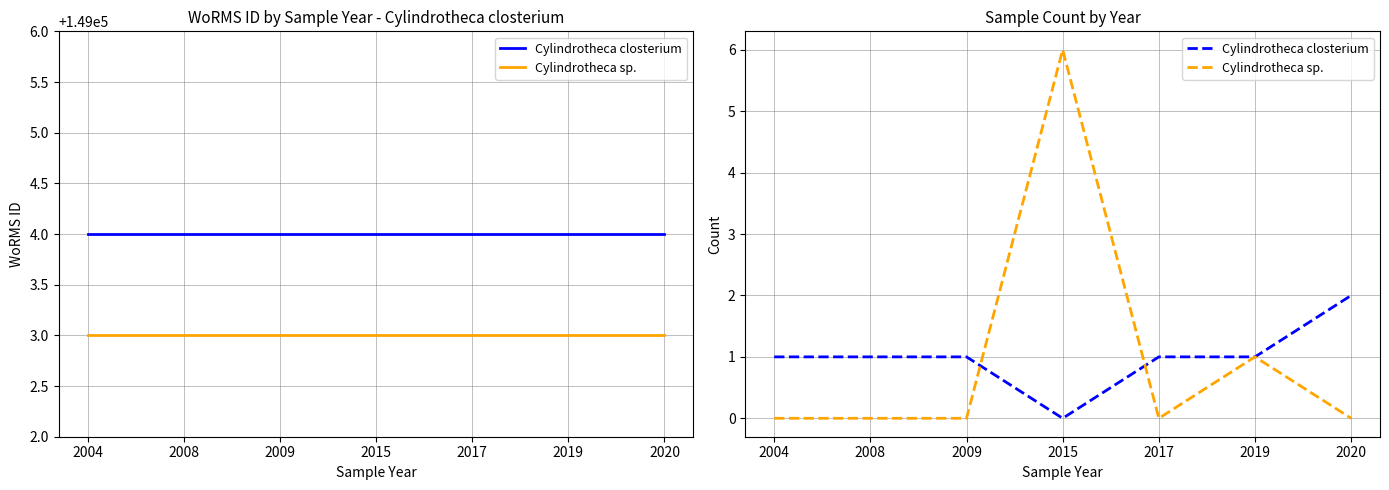

In Cylindrotheca closterium, how many points are lower than both neighbors (excluding endpoints)?

1